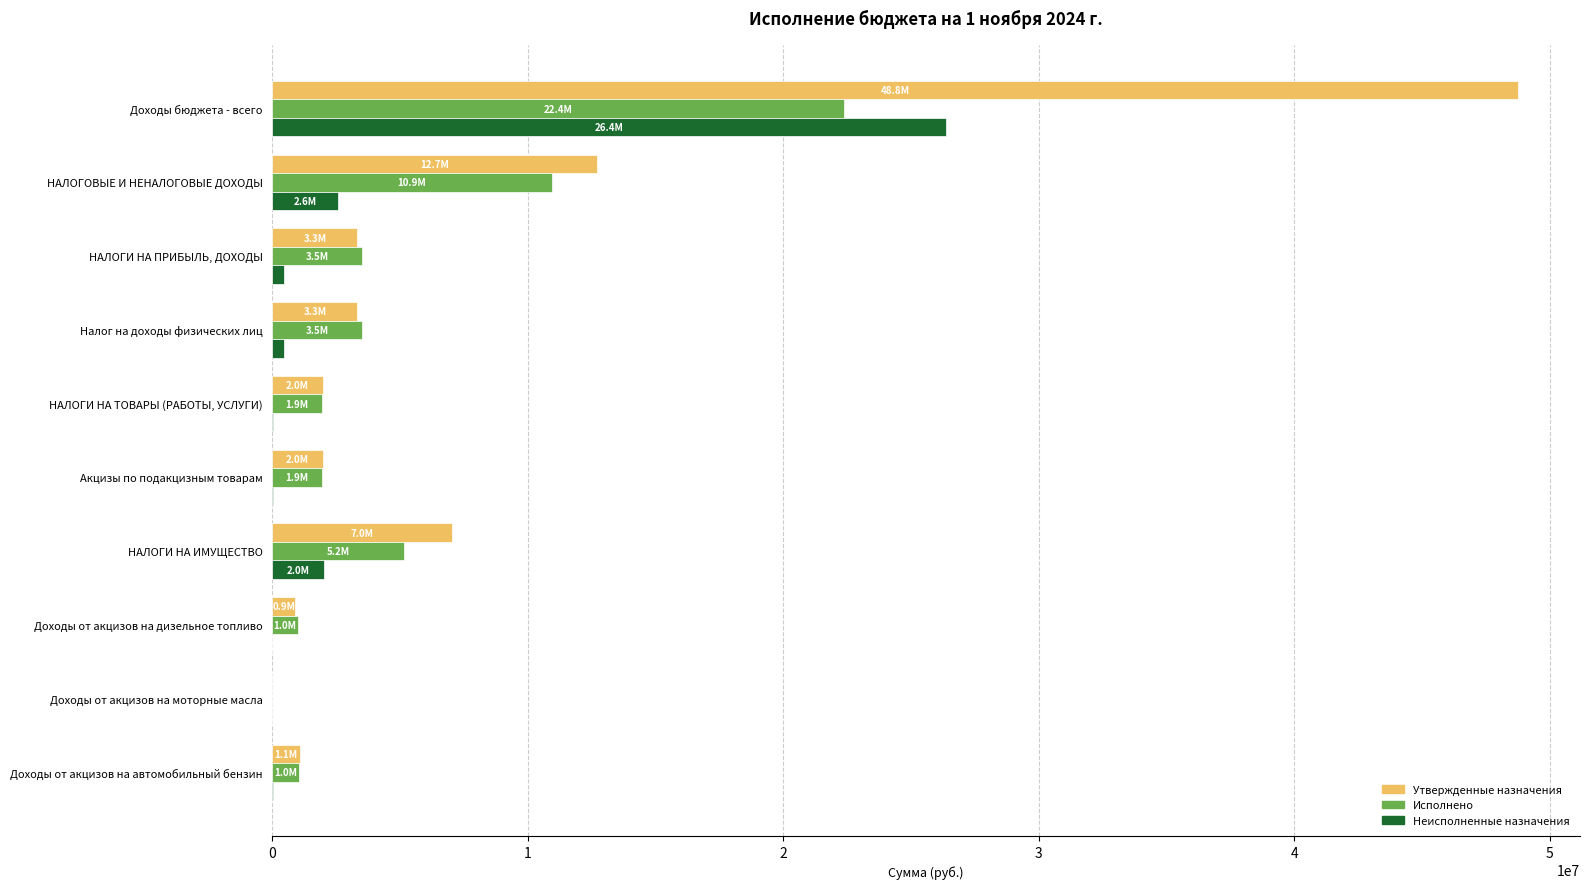

What is the approximate value of Неисполненные назначения at Доходы бюджета - всего?

26358300.4